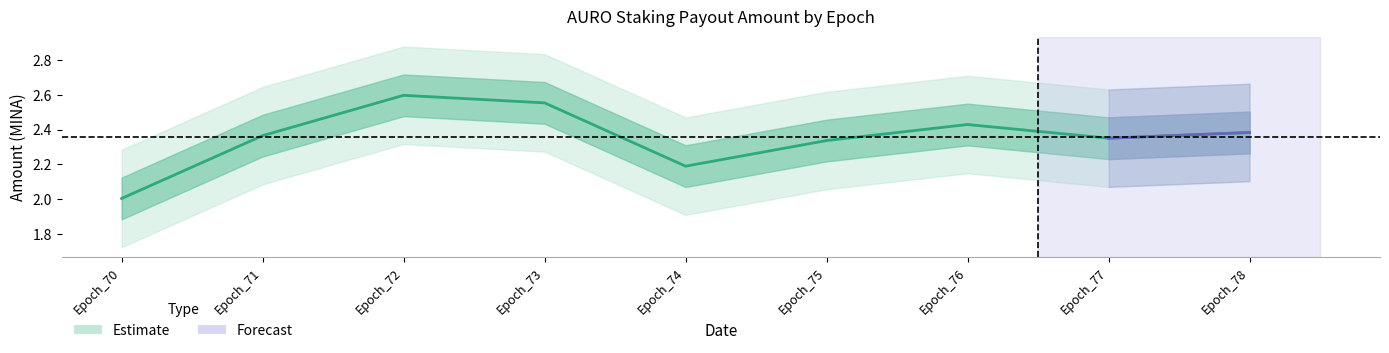

What is the sum of the values at Epoch_74 and Epoch_71?

4.6